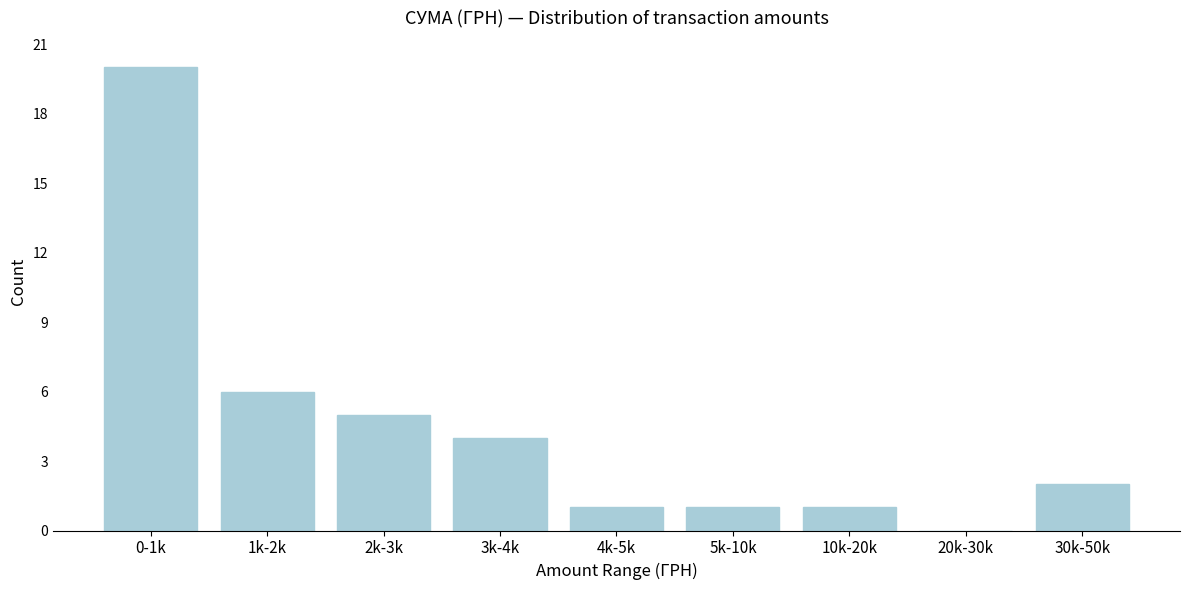

Reading right to left, transcribe all the data shown in this chart.

30k-50k=2	20k-30k=0	10k-20k=1	5k-10k=1	4k-5k=1	3k-4k=4	2k-3k=5	1k-2k=6	0-1k=20